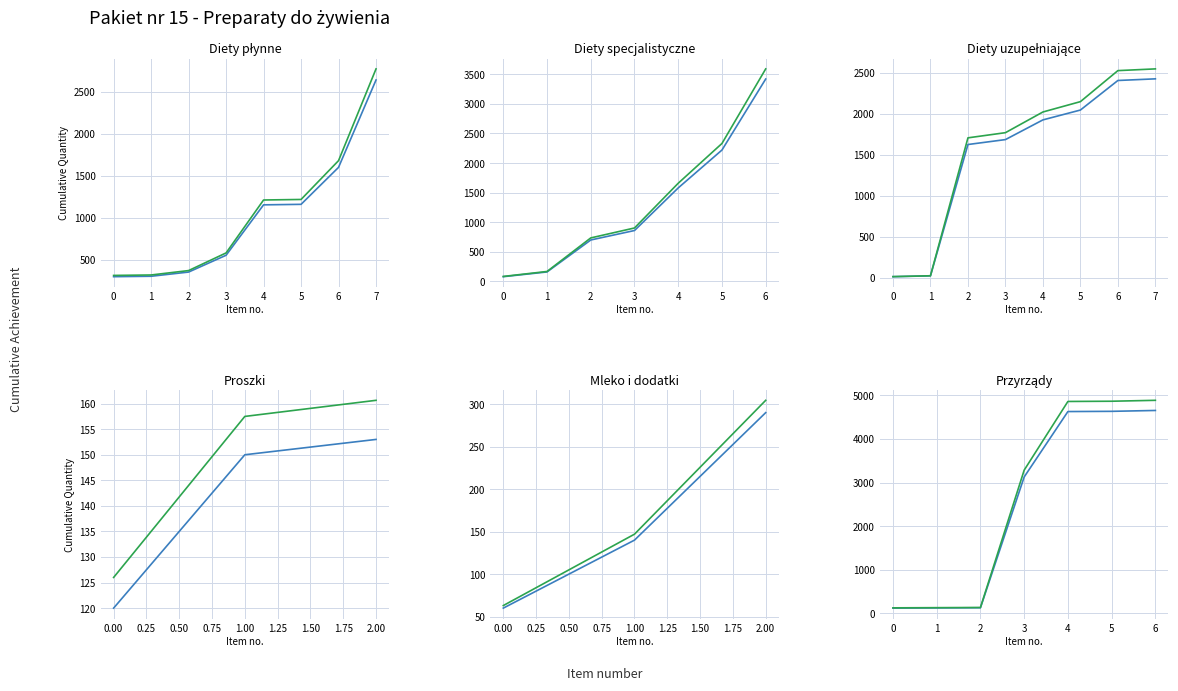

What is the total value across all series at 3?

6412.4